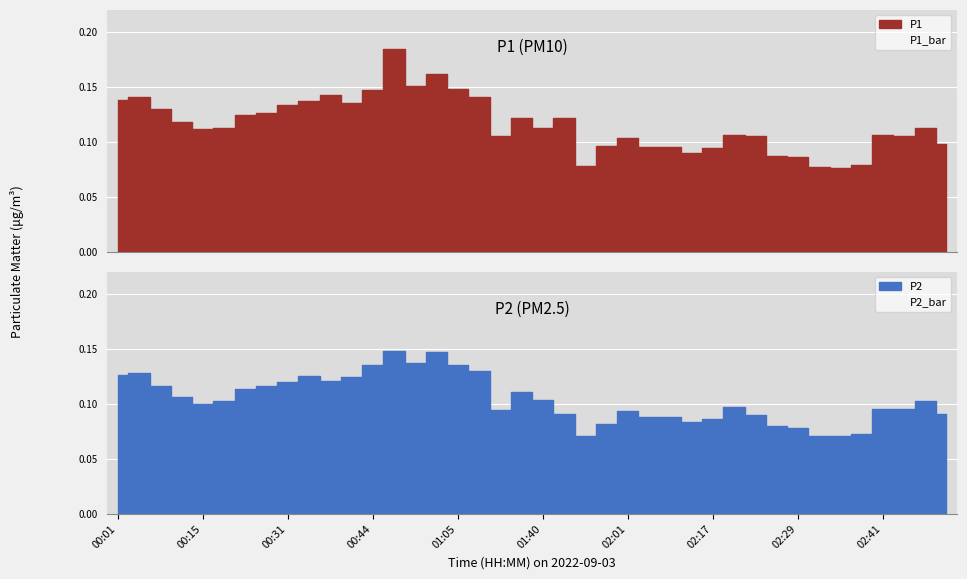

List the series in order of their peak value, highest first.

P1_bar, P2_bar